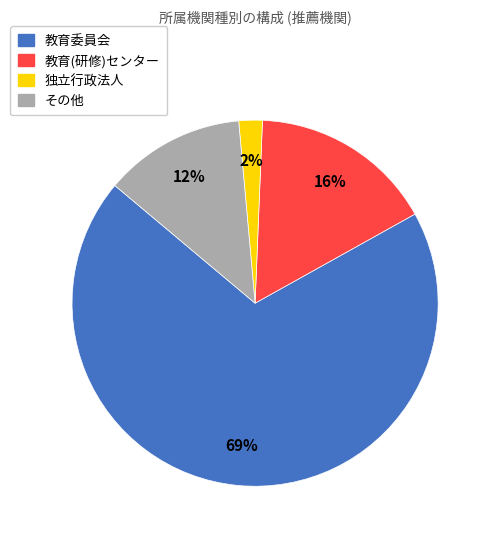

To the nearest percent, what is the difference between the 教育(研修)センター and 独立行政法人 slice percentages?

14%